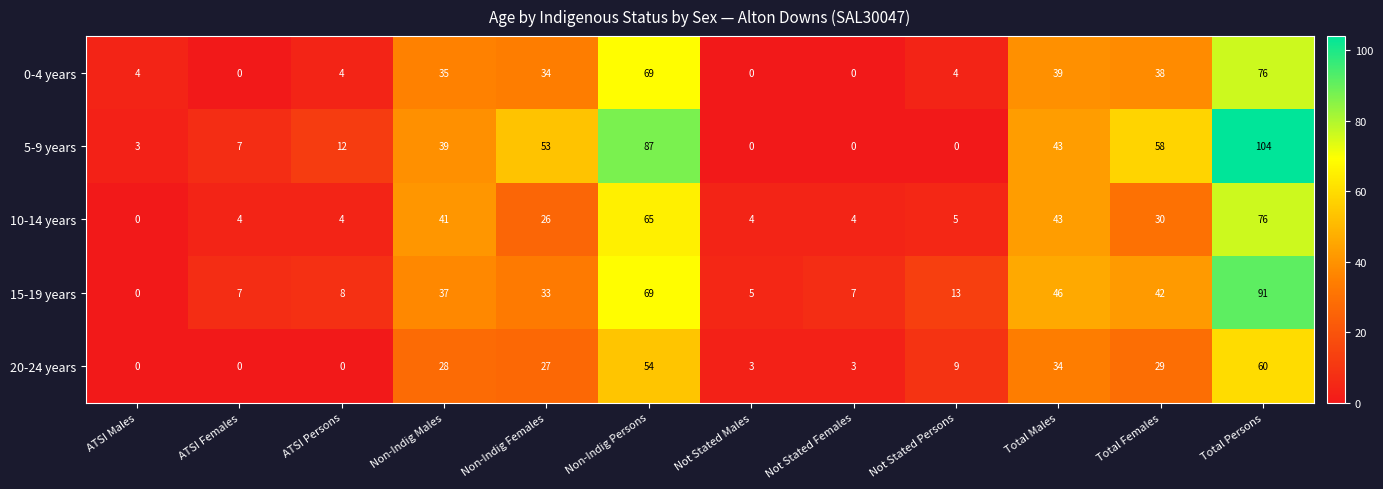

Where does the 15-19 years series first go above 33?

Non-Indig Males